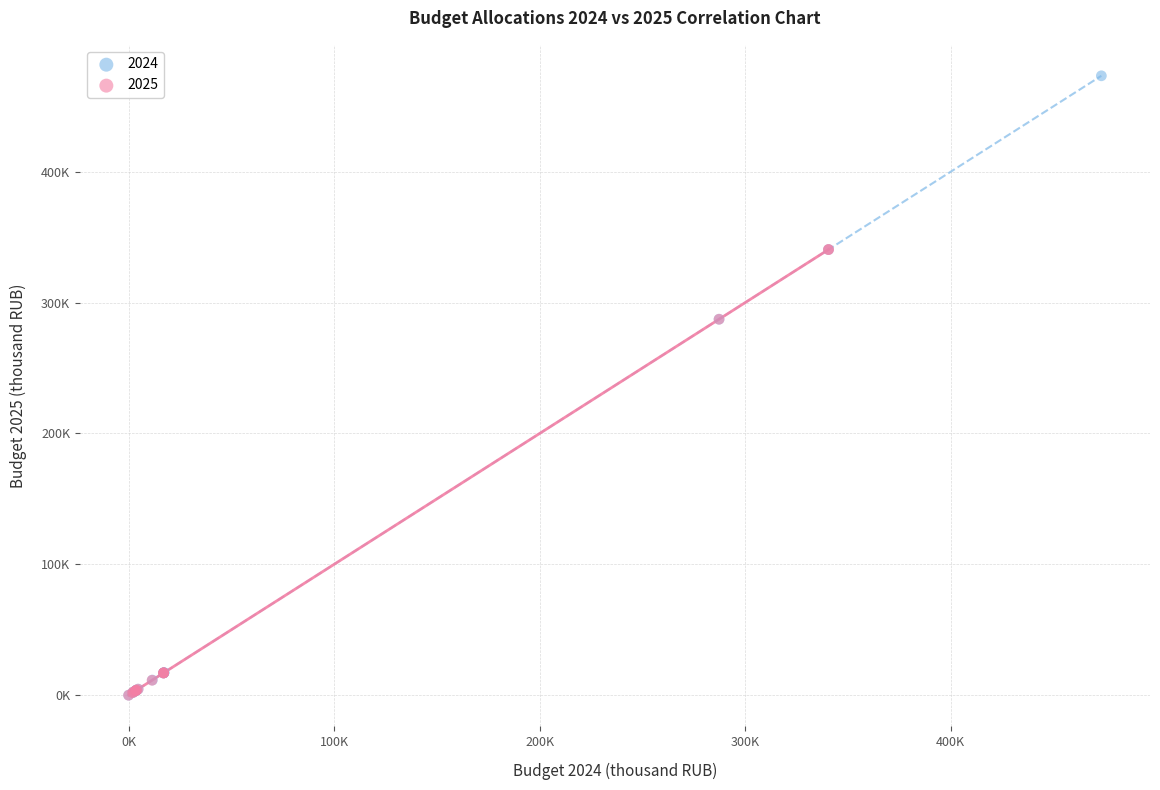

What are all the series names shown in the legend?

2024, 2025